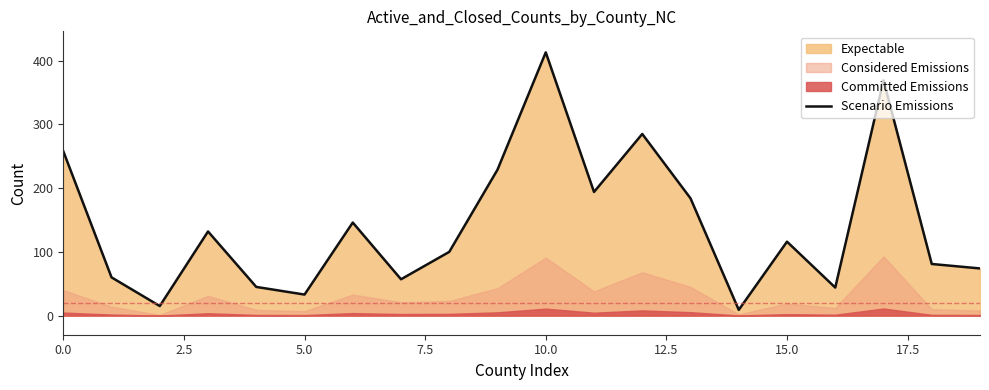

What is the difference between the second highest and second lowest values?

354